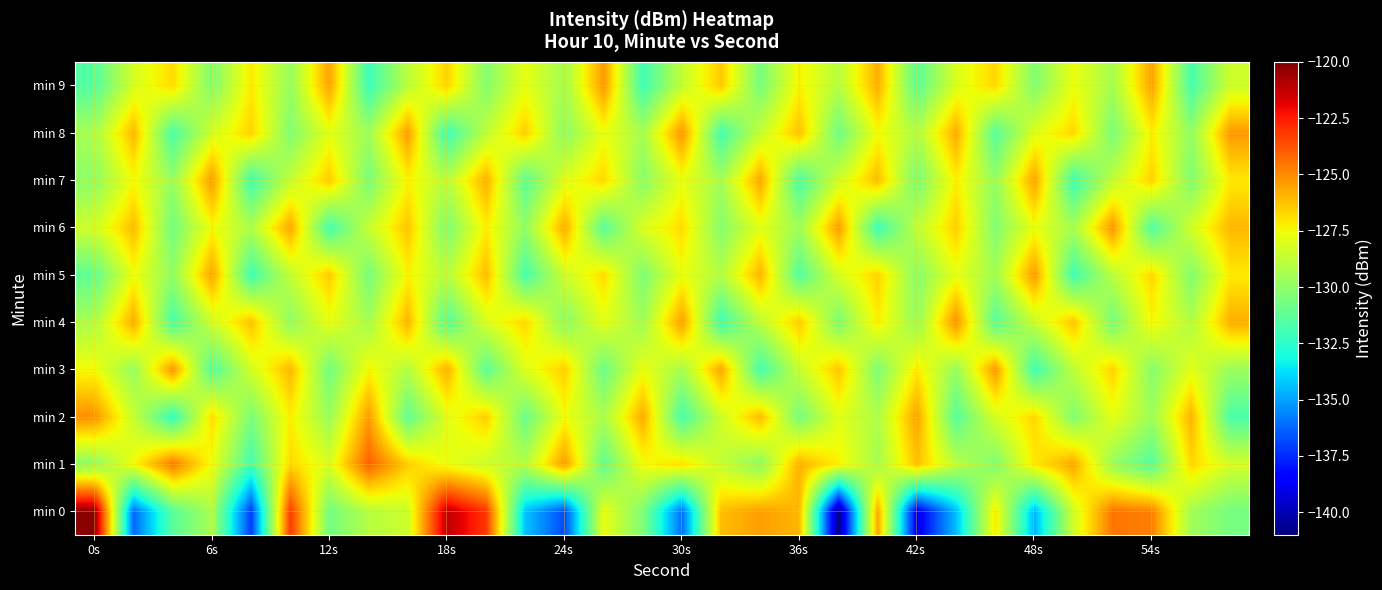

What is the maximum value shown in the chart?

-120.2